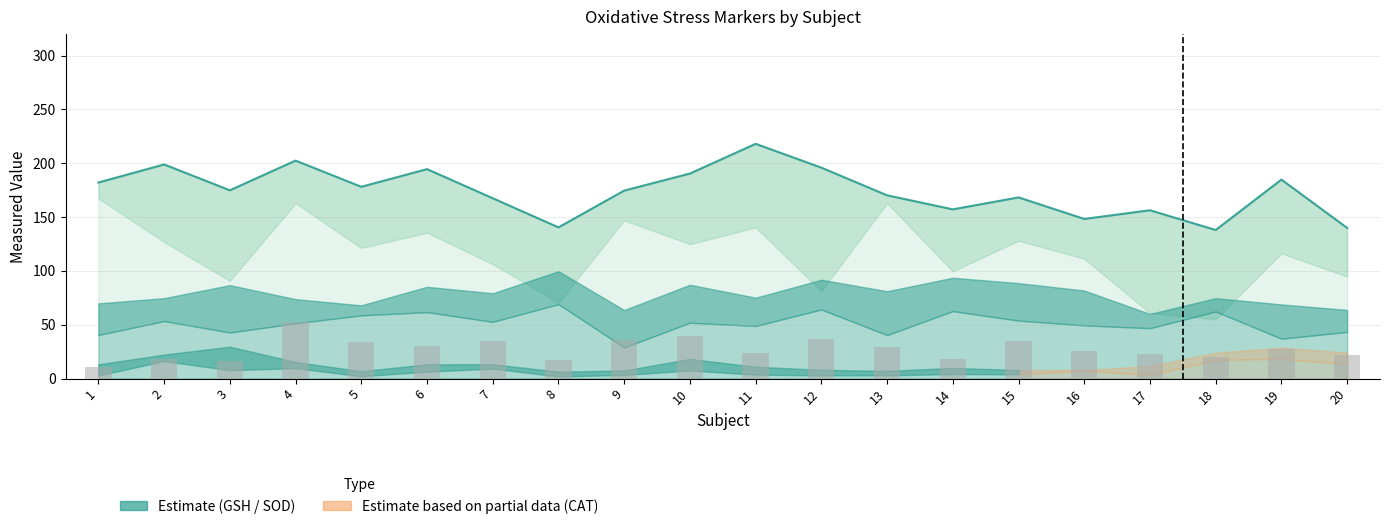

Which label corresponds to the largest value in the chart?

11